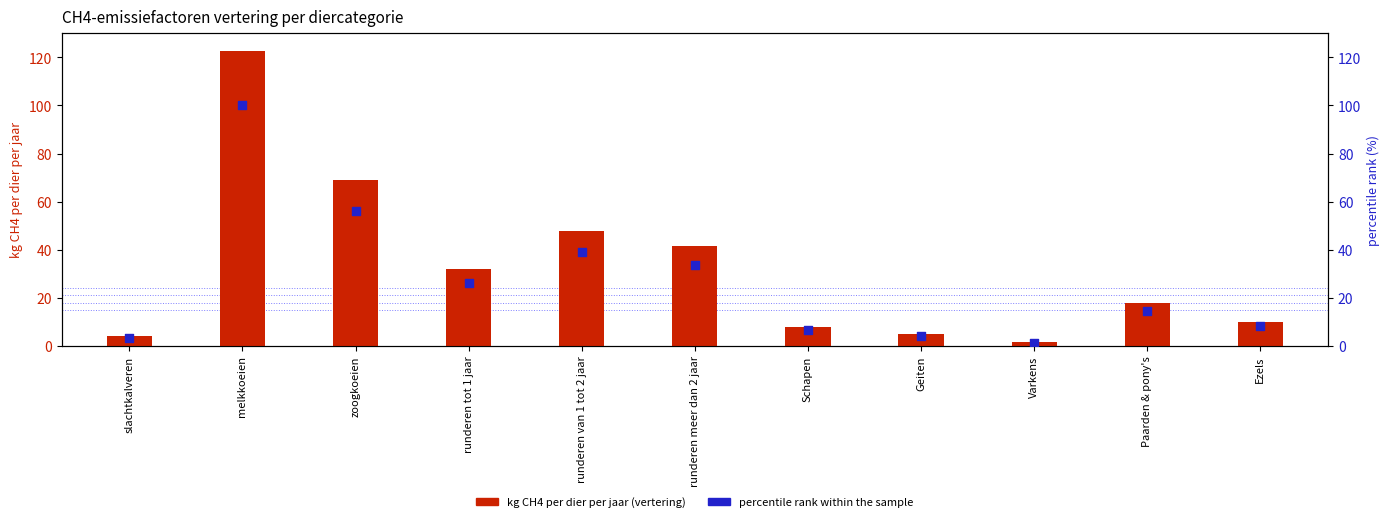

Which series has the largest Y range (max minus min)?

kg CH4 per dier per jaar (vertering)